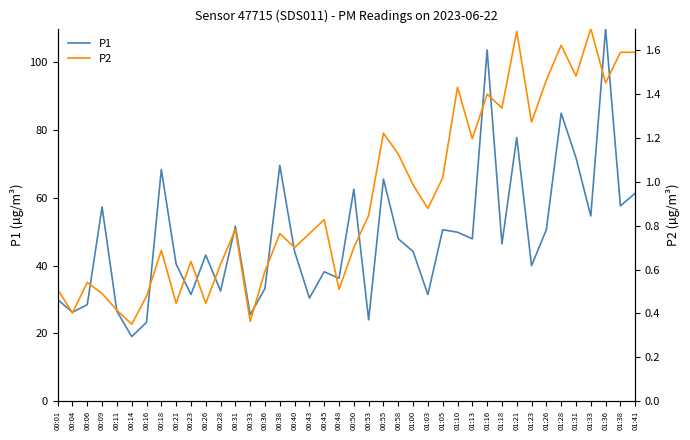

True or false: P1 and P2 cross at least once.

False